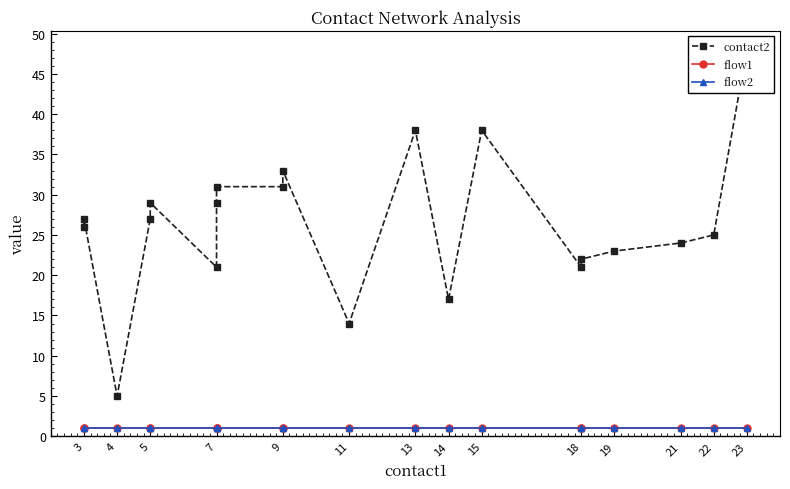

What are all the series names shown in the legend?

contact2, flow1, flow2